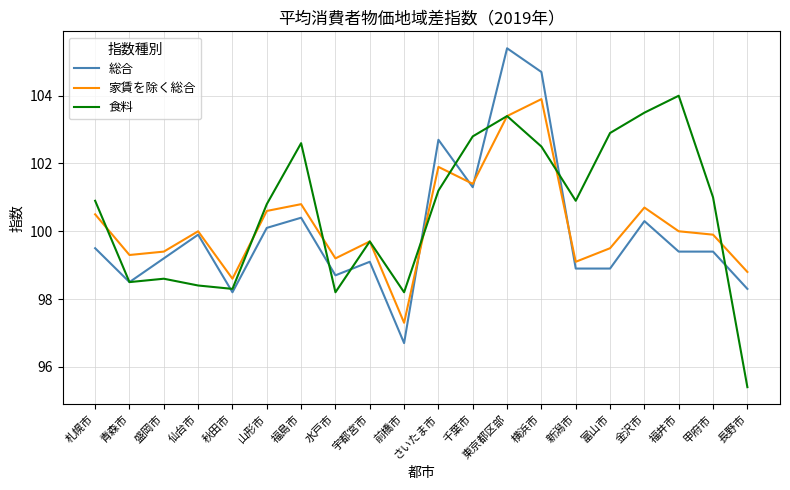

Rank the series by their average value, from lowest to highest.

総合, 家賃を除く総合, 食料